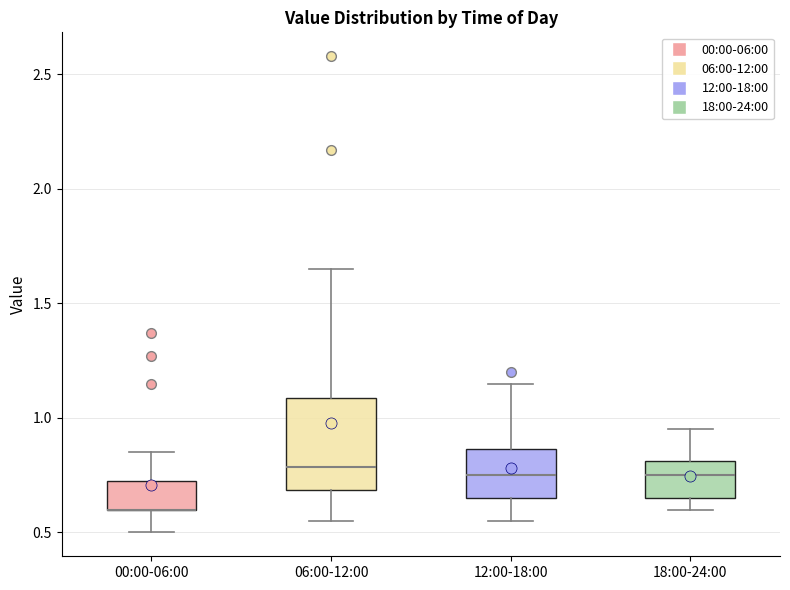

Reading left to right, transcribe this box plot: for each box, give where its median line is, the range the box spans, and where its two whiskers end, as read against the y-axis. The values are not printed on the chart, so give them approximately, as read against the axis.

00:00-06:00: median 0.60 (drawn on the box's lower edge), box 0.60 to 0.75, whiskers 0.50 to 0.85
06:00-12:00: median 0.80, box 0.70 to 1.10, whiskers 0.55 to 1.65
12:00-18:00: median 0.75, box 0.65 to 0.85, whiskers 0.55 to 1.15
18:00-24:00: median 0.75, box 0.65 to 0.80, whiskers 0.60 to 0.95